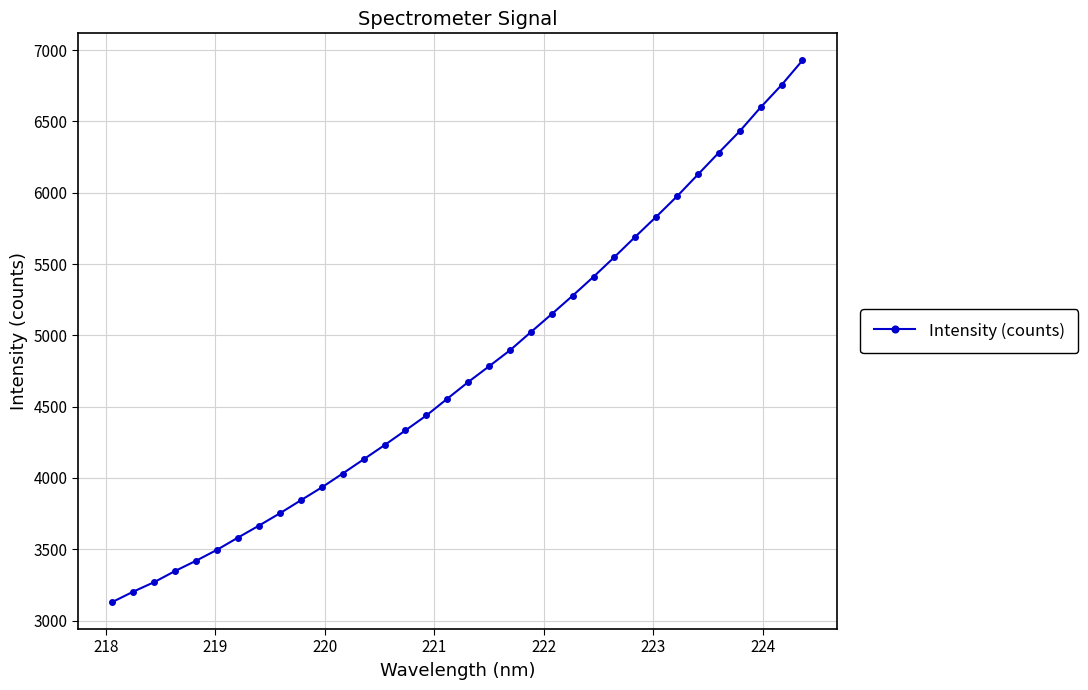

What is the difference between the maximum and minimum values?

3797.9